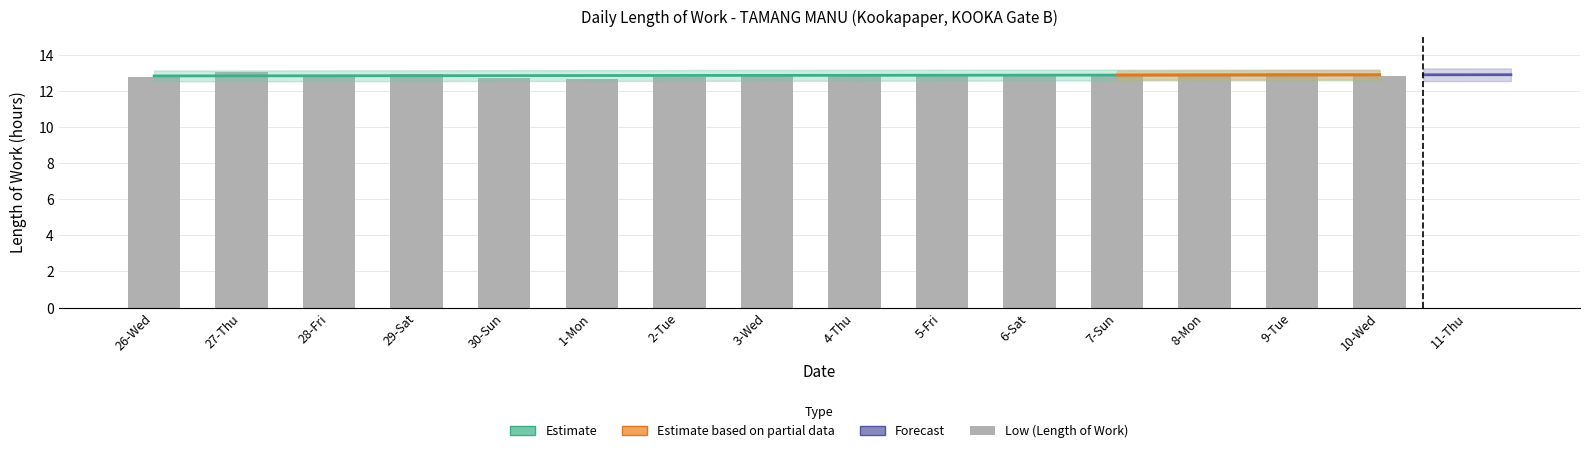

What is the sum of all values?

192.8